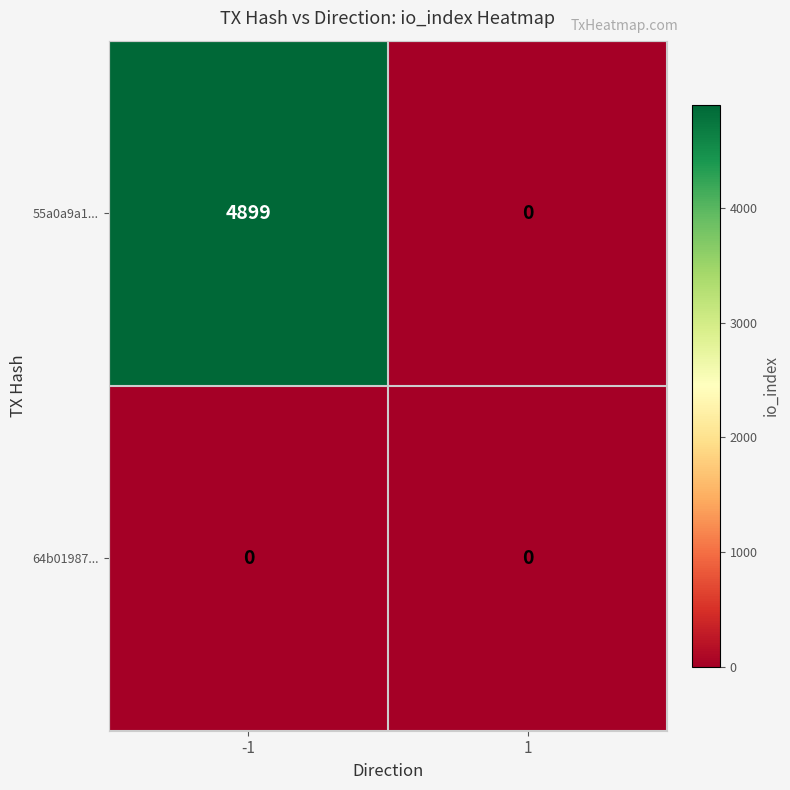

How many categories are shown in the chart?

2